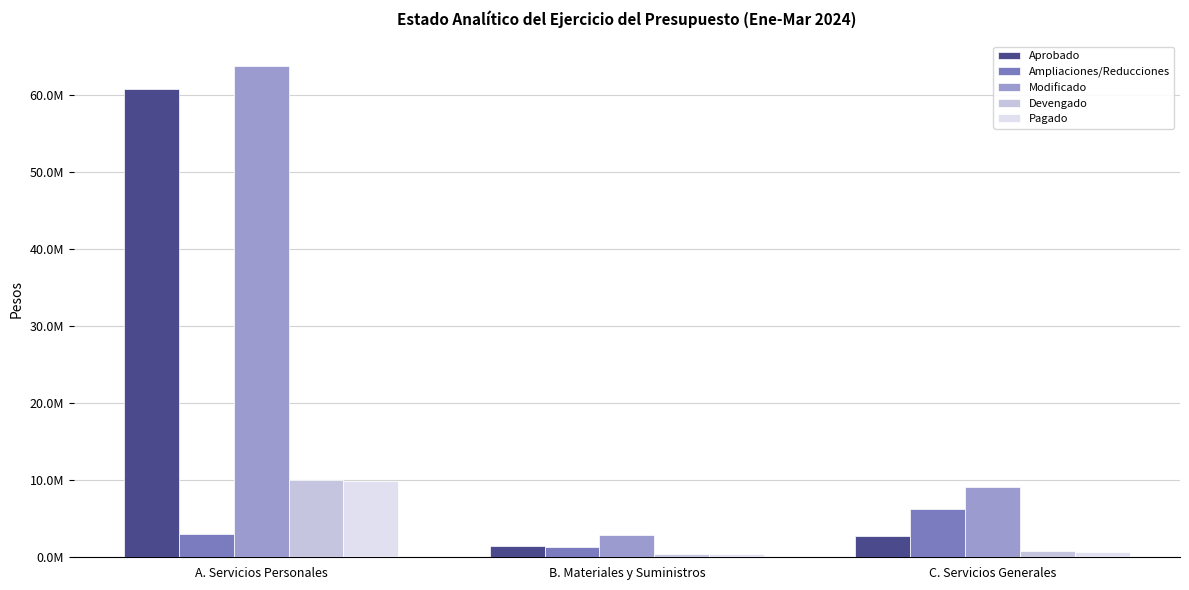

What are all the series names shown in the legend?

Aprobado, Ampliaciones/Reducciones, Modificado, Devengado, Pagado